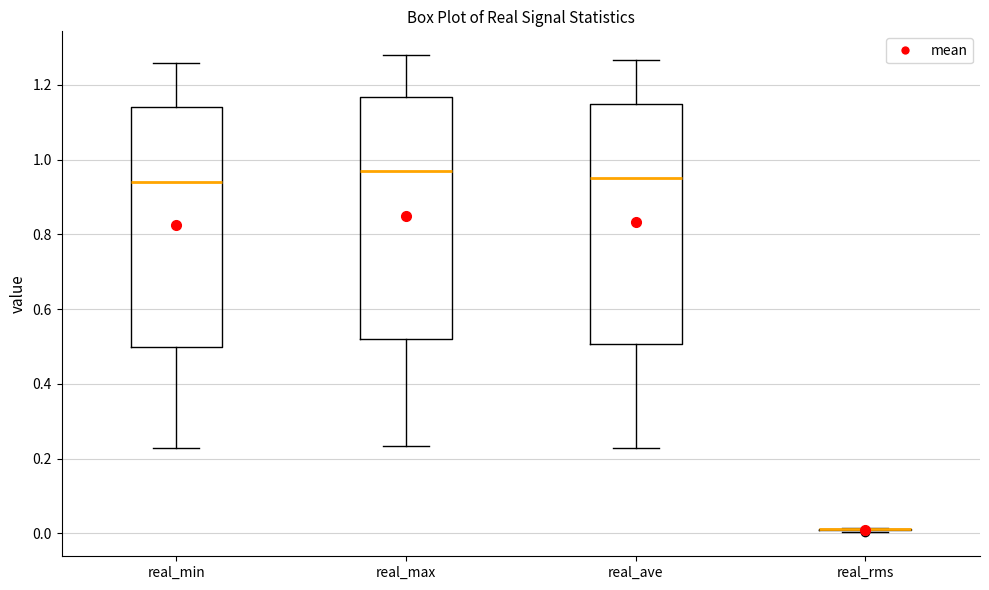

Reading left to right, read every box against the y-axis: the position of its median line, the range the box covers, and the ends of its whiskers. The values are not printed on the chart, so give them approximately, as read against the axis.

real_min: median 0.94, box 0.50 to 1.14, whiskers 0.22 to 1.26
real_max: median 0.98, box 0.52 to 1.16, whiskers 0.24 to 1.28
real_ave: median 0.94, box 0.50 to 1.14, whiskers 0.22 to 1.26
real_rms: box collapsed to a line at 0.02, whiskers 0.00 to 0.02